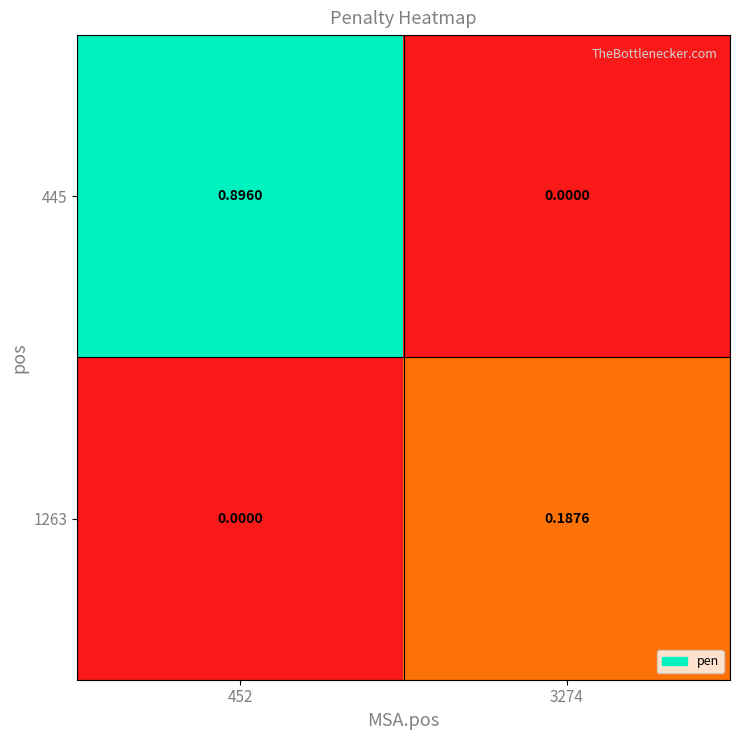

Is the value of 1263 at 3274 greater than the value of 445 at 452?

No